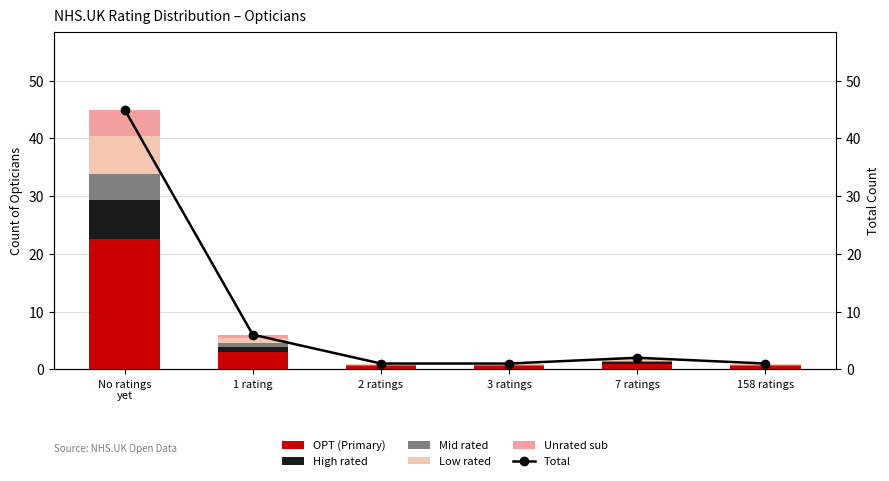

What position from the right is 158 ratings?

1